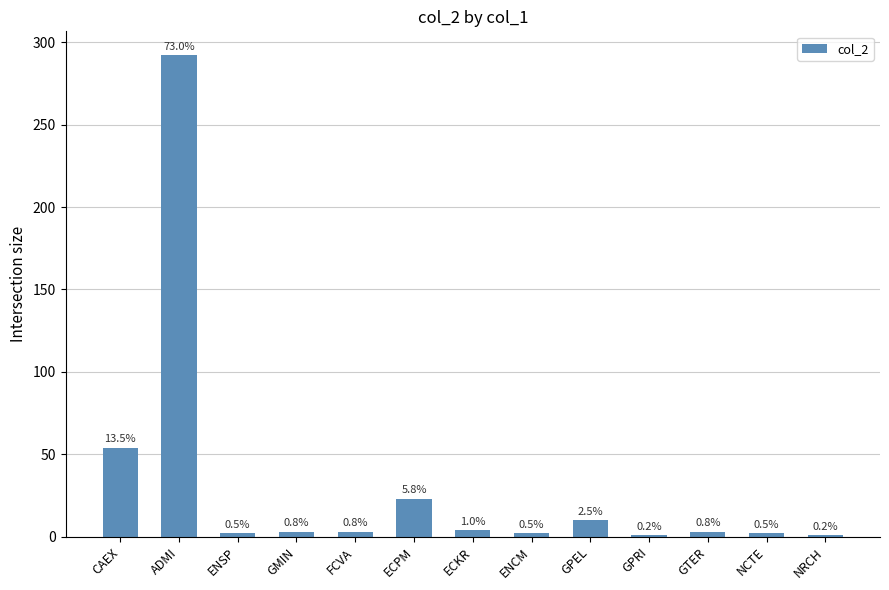

How many bars are there in total?

13